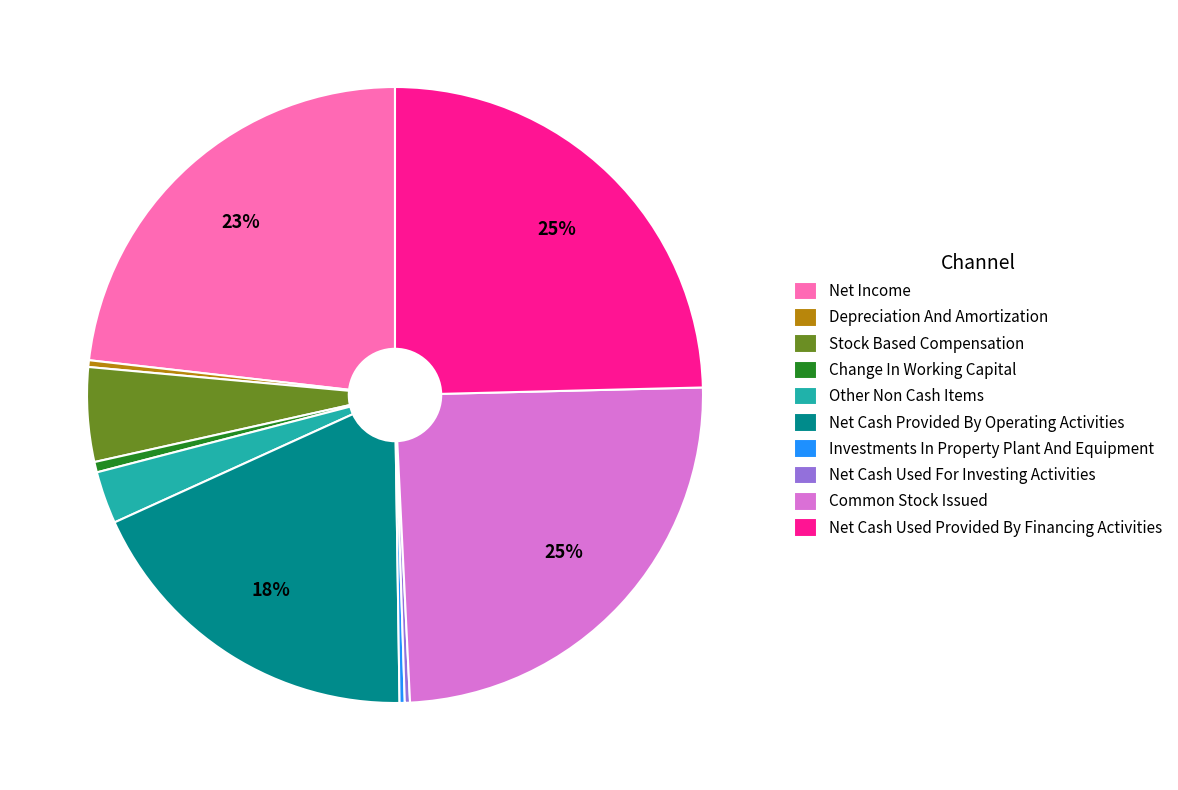

To the nearest percent, what percentage of the pie is Net Cash Provided By Operating Activities?

18%